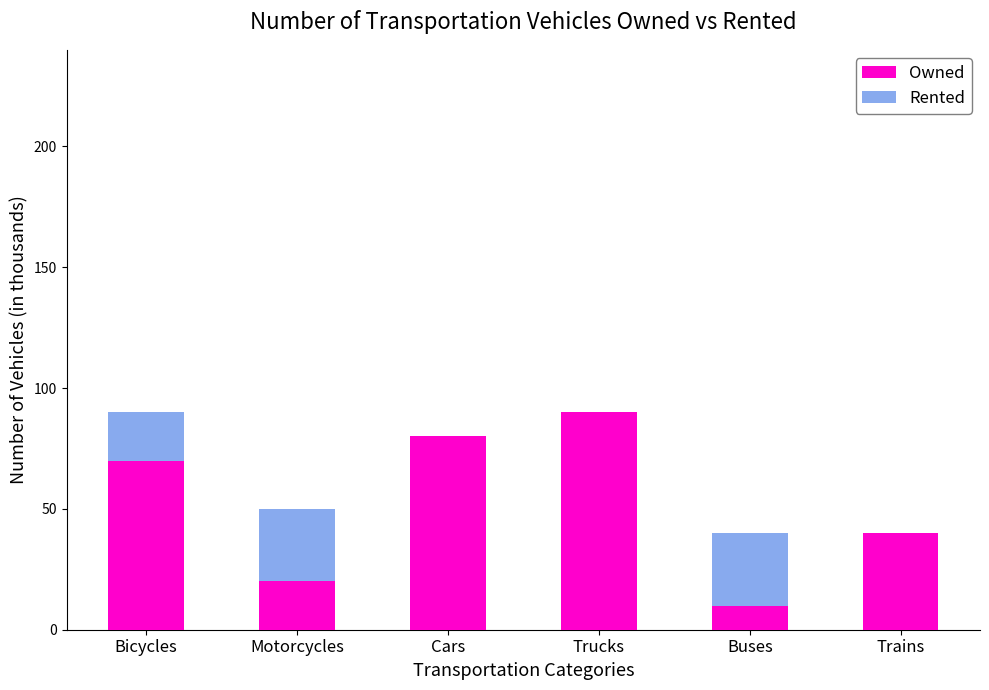

Are the bars grouped side by side (vs. stacked)?

No